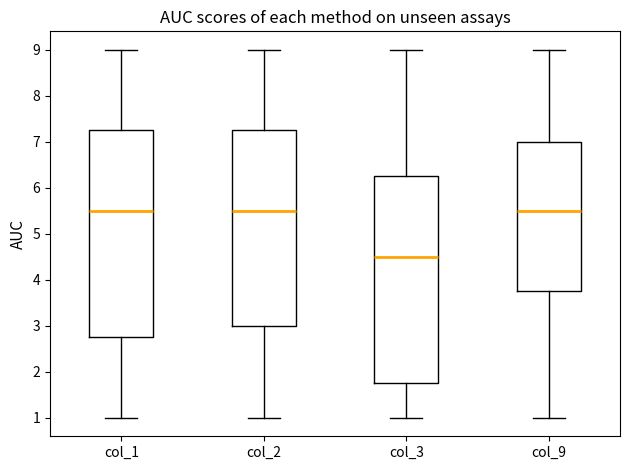

Which box's median line is the lowest?

col_3